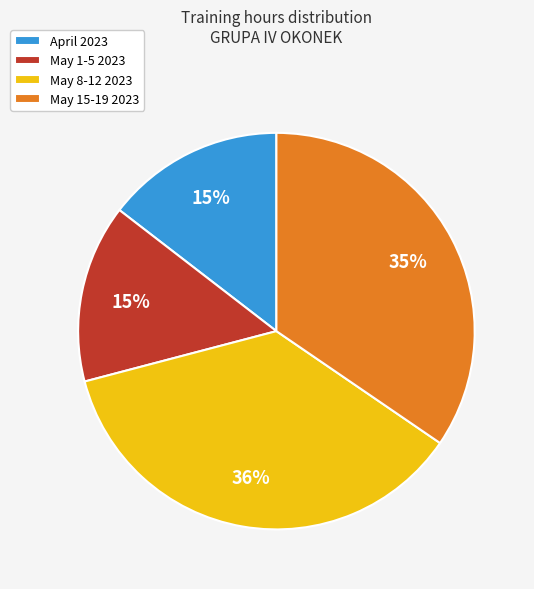

The May 8-12 2023 slice represents 43% of the pie. True or false?

False